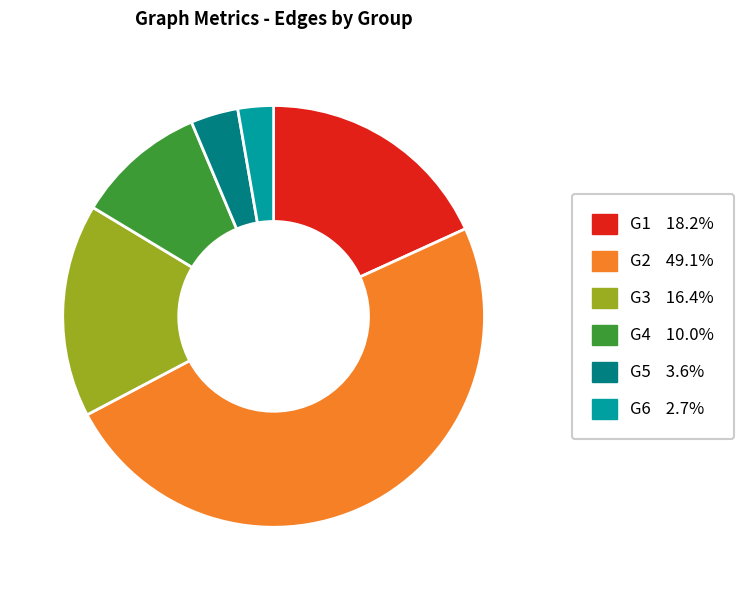

Does G1 represent more than half of the total?

No